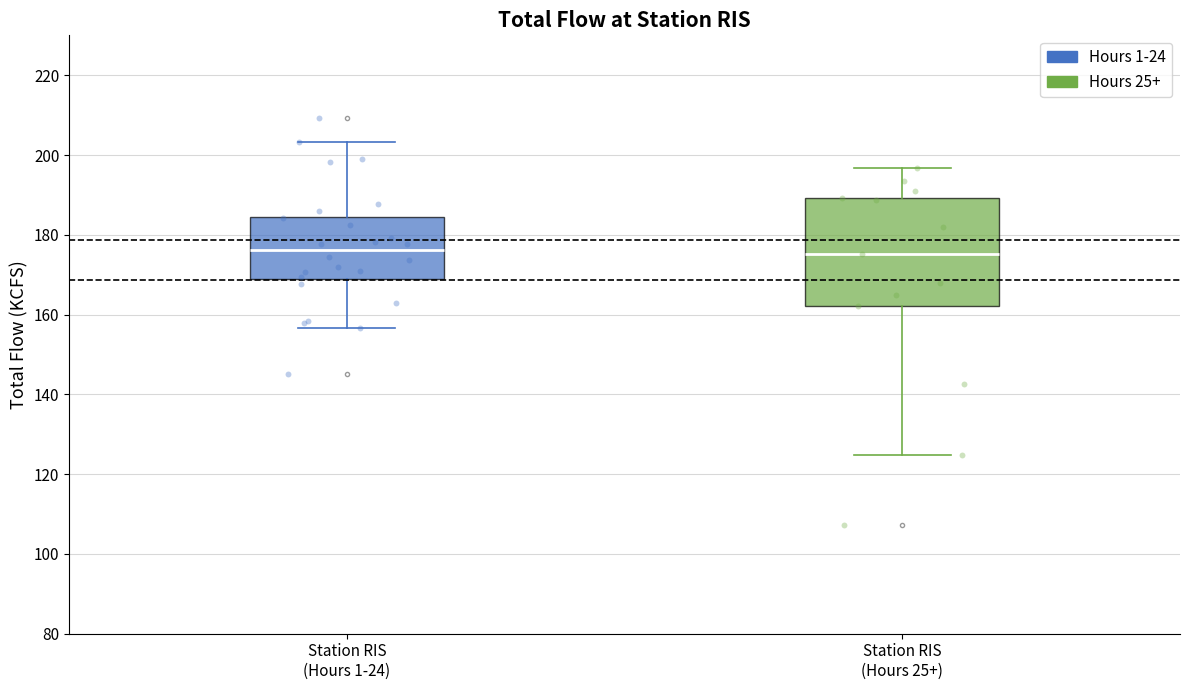

Where is the upper edge of the box for Station RIS (Hours 1-24) on the y-axis? The values are not printed on the chart, so give them approximately, as read against the axis.

184